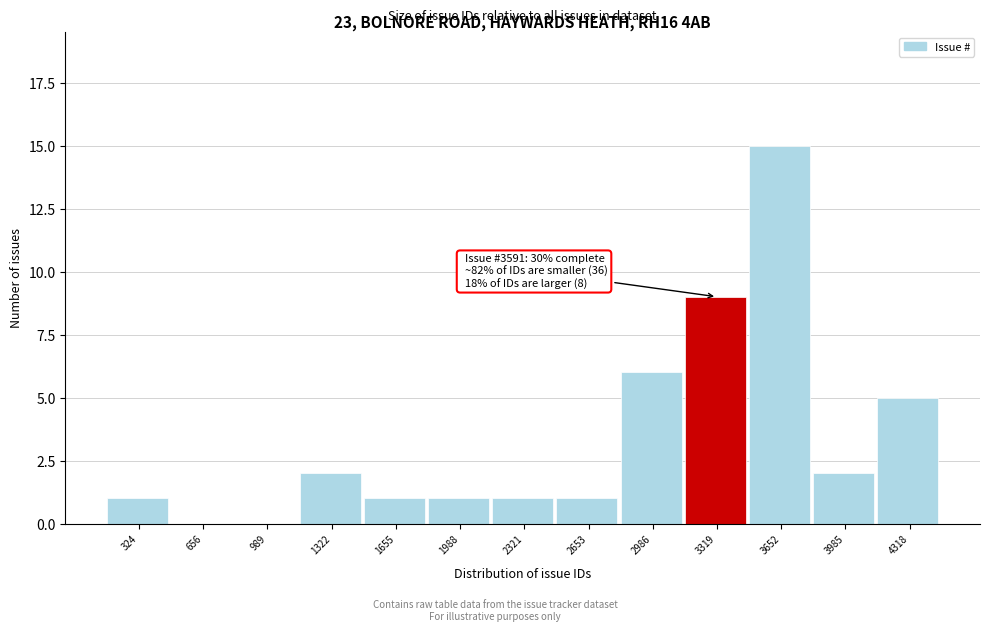

Reading left to right, extract all data points from this chart.

324=1	656=0	989=0	1322=2	1655=1	1988=1	2321=1	2653=1	2986=6	3319=9	3652=15	3985=2	4318=5